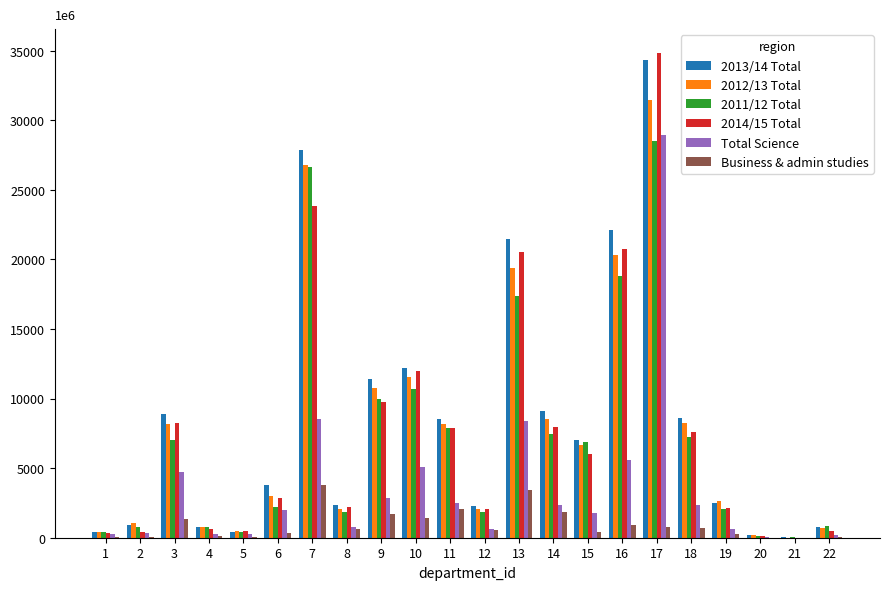

Is it true that 2013/14 Total equals 8910 at 3?

True